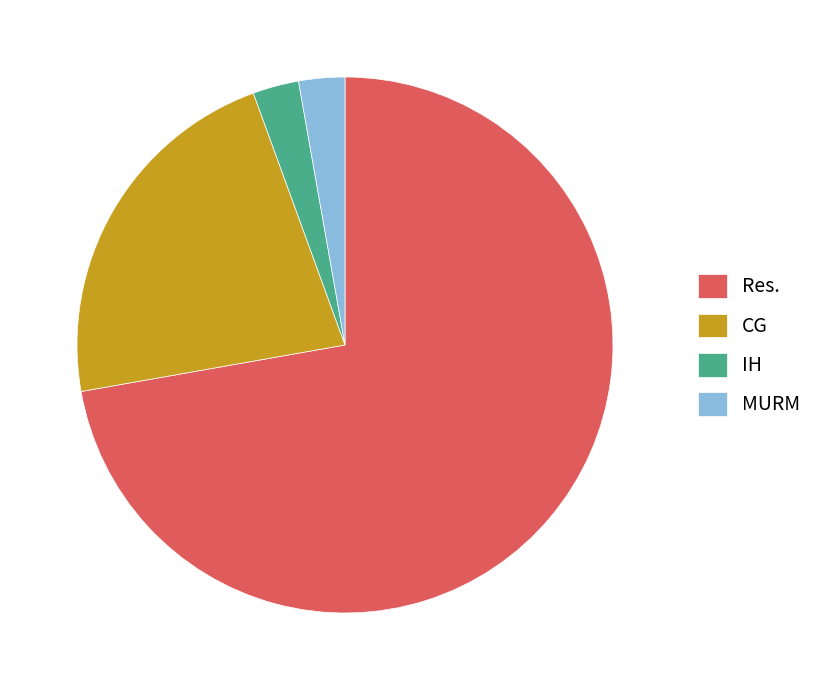

How many segments does this pie chart have?

4